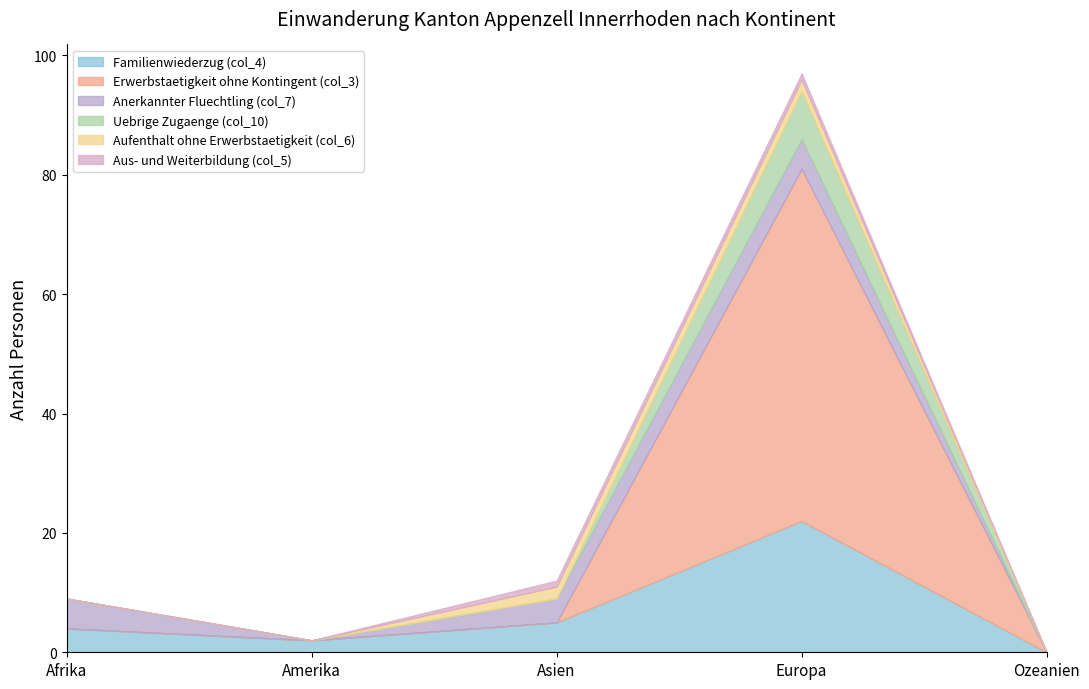

What position from the left is Europa?

4